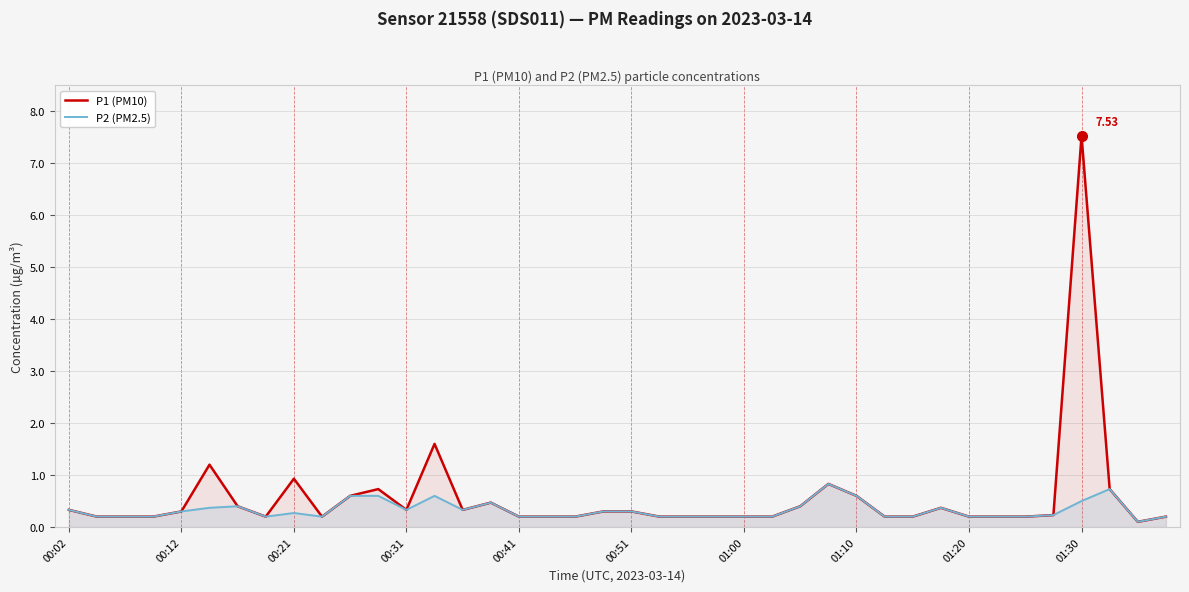

What is the total value across all series at 13?

2.2